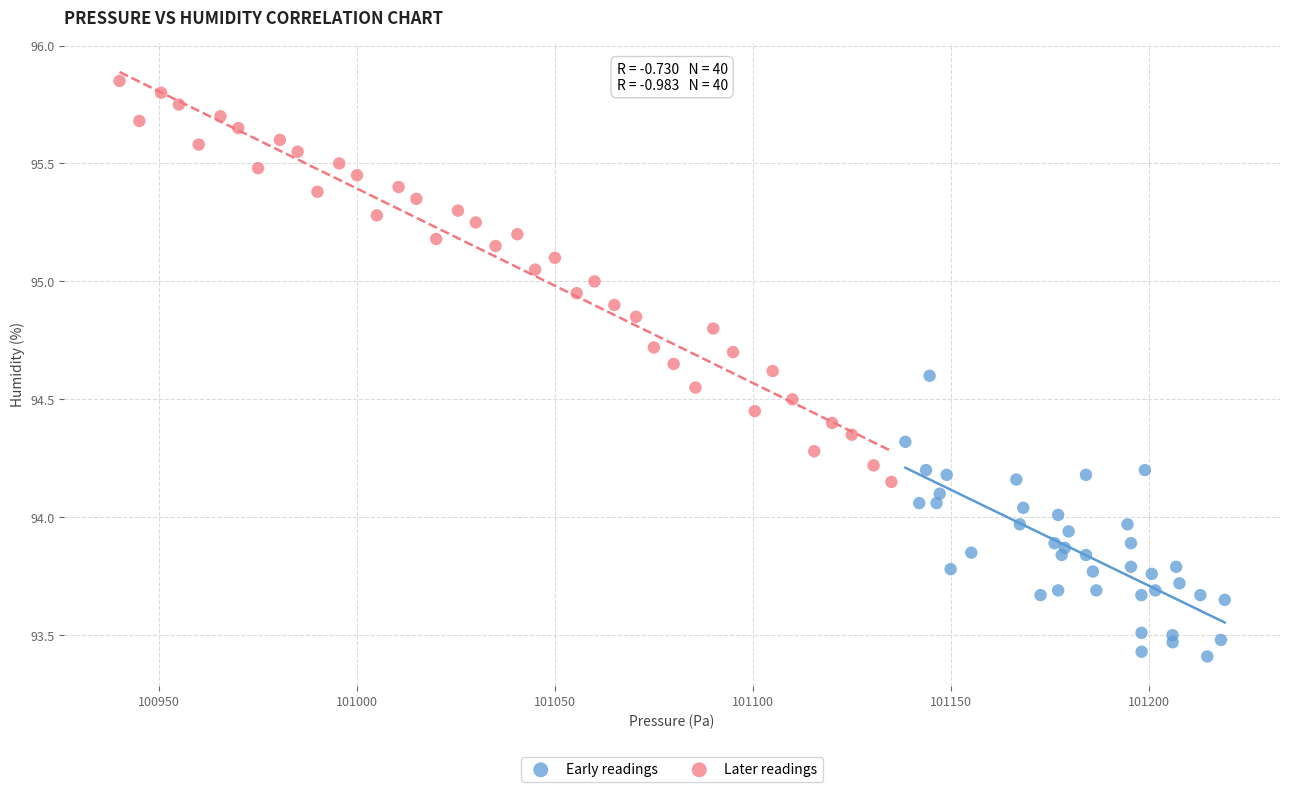

Which series contains the lowest Y value?

Early readings